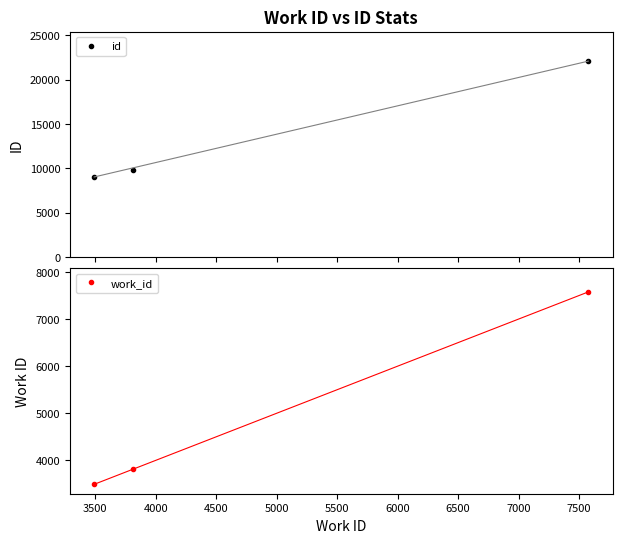

What is the average value of the id series?

13640